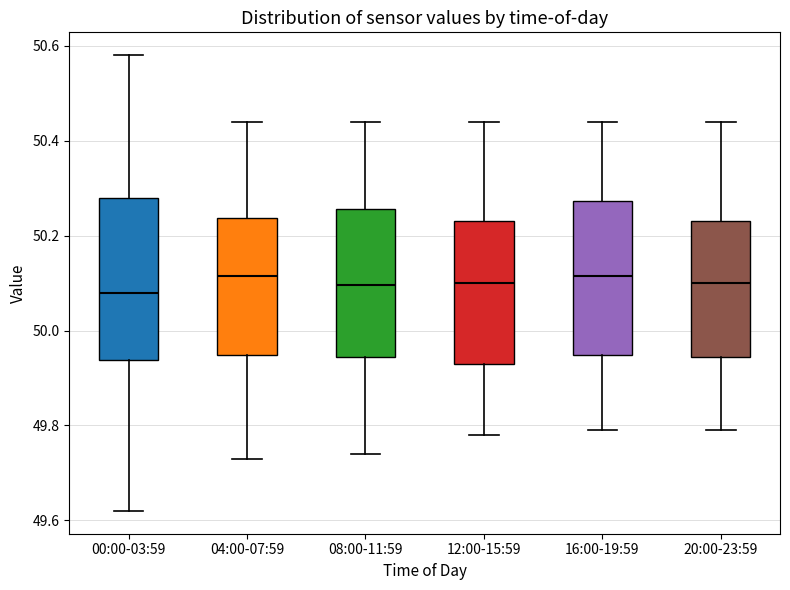

Where does the upper whisker of the box for 20:00-23:59 end on the y-axis? The values are not printed on the chart, so give them approximately, as read against the axis.

50.44